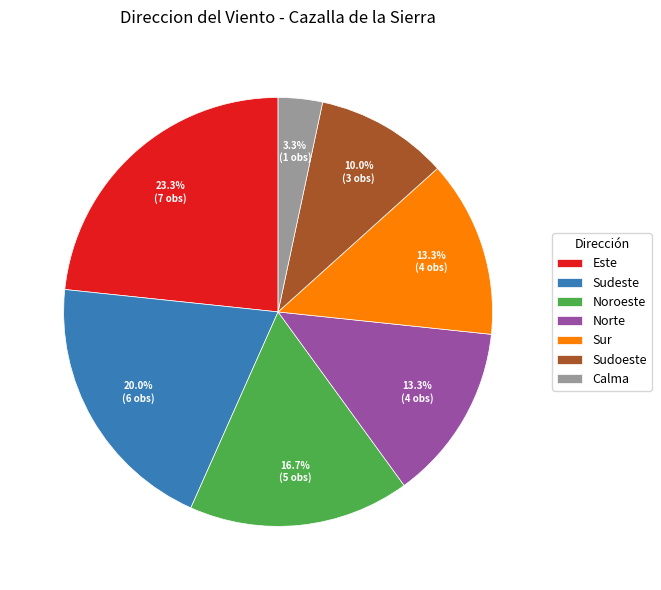

Count the number of slices in the pie.

7